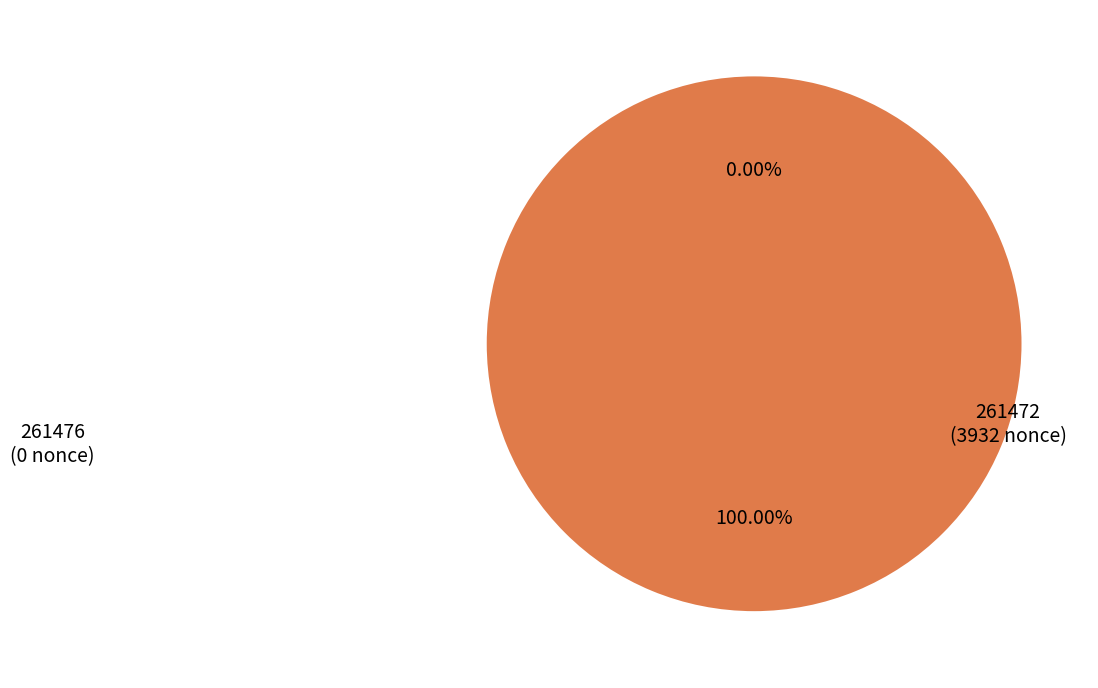

To the nearest percent, what portion does 261472 represent?

100%